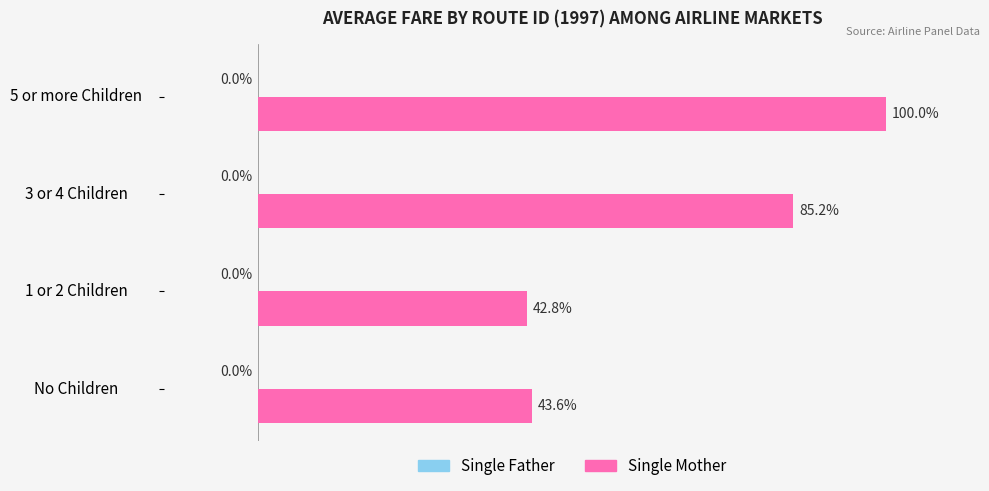

At which category does the chart reach its minimum across all series?

1 or 2 Children